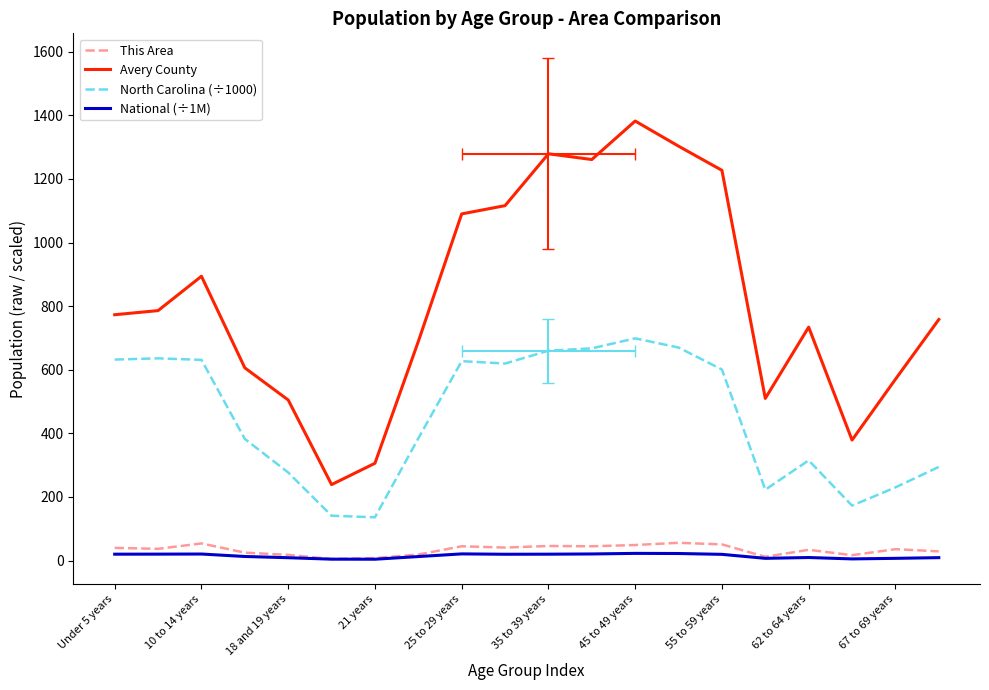

True or false: North Carolina (÷1000) and This Area cross at least once.

False